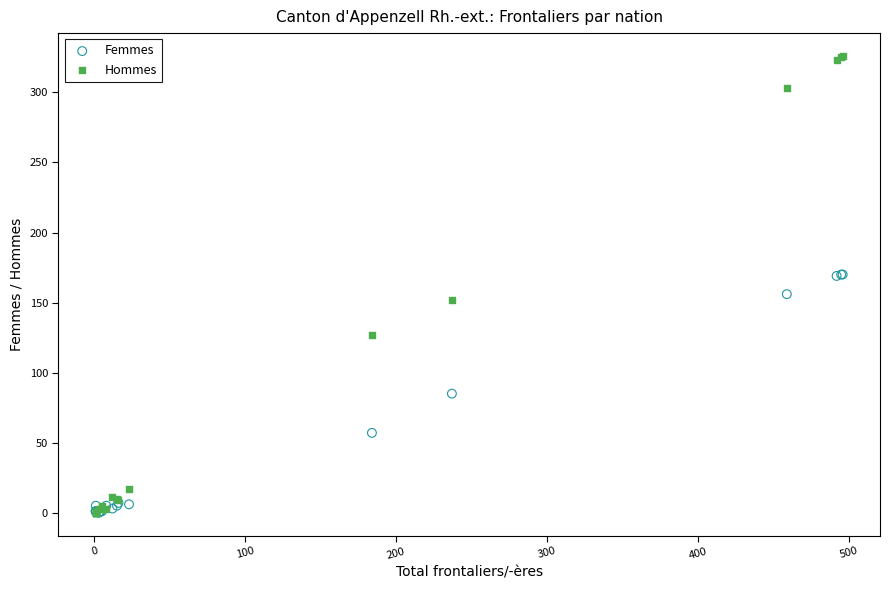

What are all the series names shown in the legend?

Femmes, Hommes